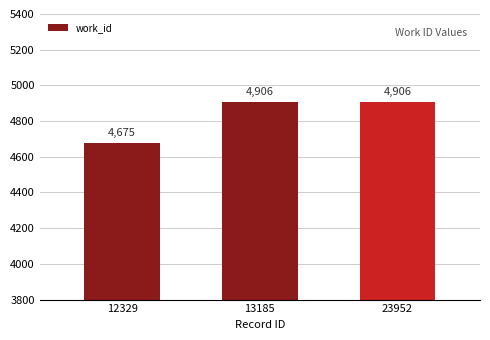

What is the value of the 3rd bar from the left?

4906